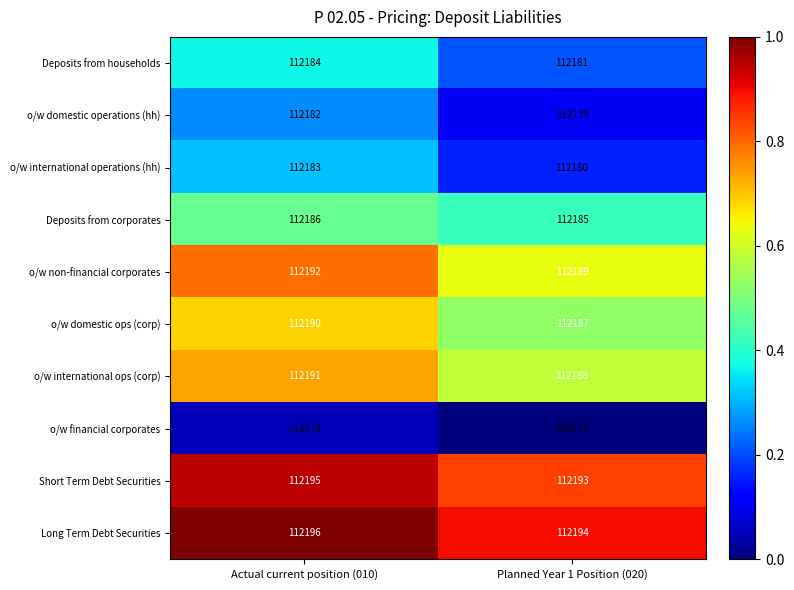

Reading left to right, transcribe all the data shown in this chart.

Deposits from households: 112184	112181
o/w domestic operations (hh): 112182	112179
o/w international operations (hh): 112183	112180
Deposits from corporates: 112186	112185
o/w non-financial corporates: 112192	112189
o/w domestic ops (corp): 112190	112187
o/w international ops (corp): 112191	112188
o/w financial corporates: 112178	112177
Short Term Debt Securities: 112195	112193
Long Term Debt Securities: 112196	112194